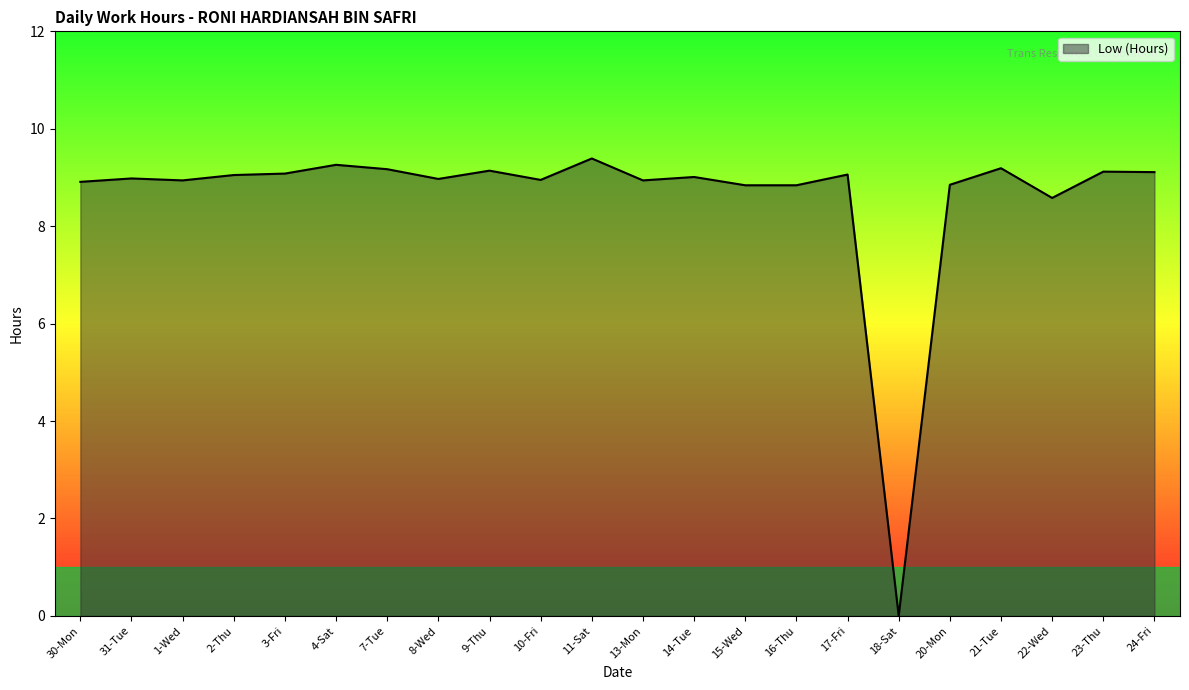

Where is the data nearest to the value 4?

18-Sat